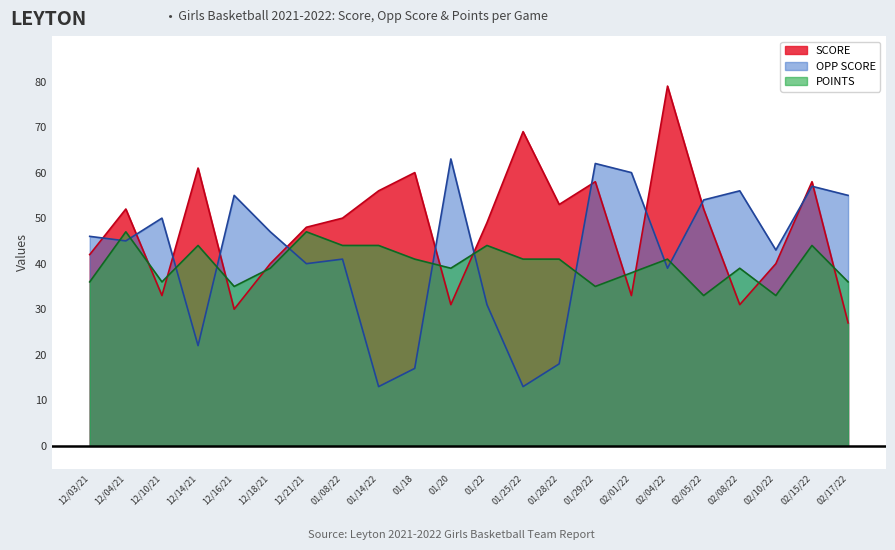

Reading left to right, what are all the values shown in this chart?

POINTS: 36	47	36	44	35	39	47	44	44	41	39	44	41	41	35	38	41	33	39	33	44	36
SCORE: 42	52	33	61	30	40	48	50	56	60	31	49	69	53	58	33	79	52	31	40	58	27
OPP SCORE: 46	45	50	22	55	47	40	41	13	17	63	31	13	18	62	60	39	54	56	43	57	55